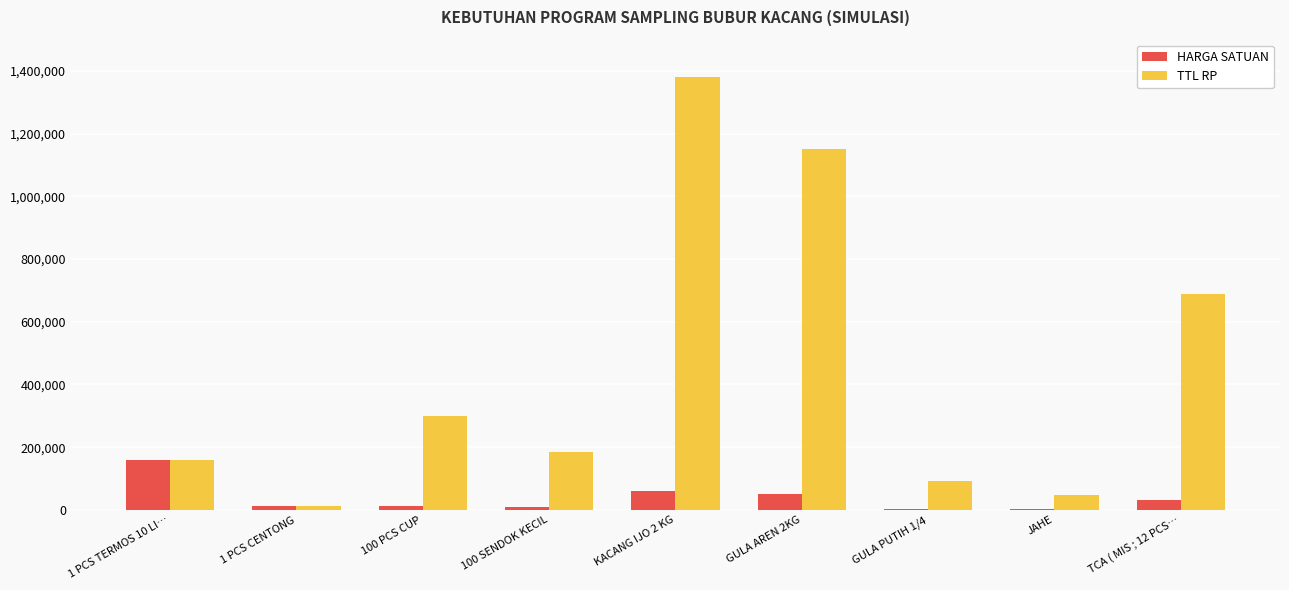

What is the average value of the TTL RP series?

445944